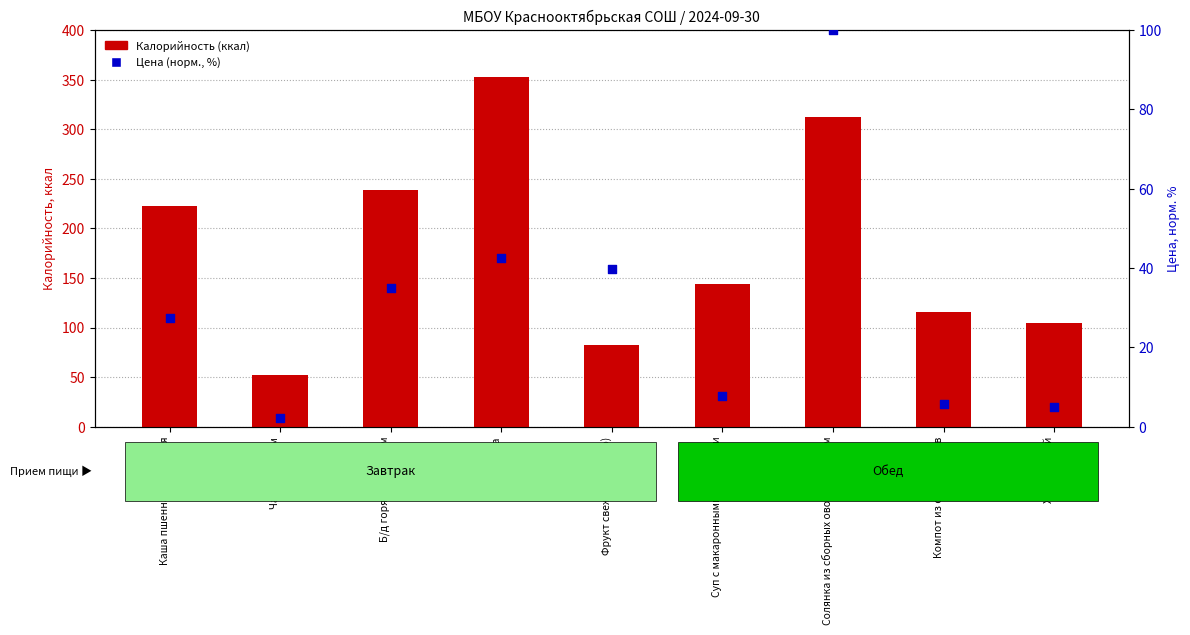

At how many categories does at least one series exceed 217?

4